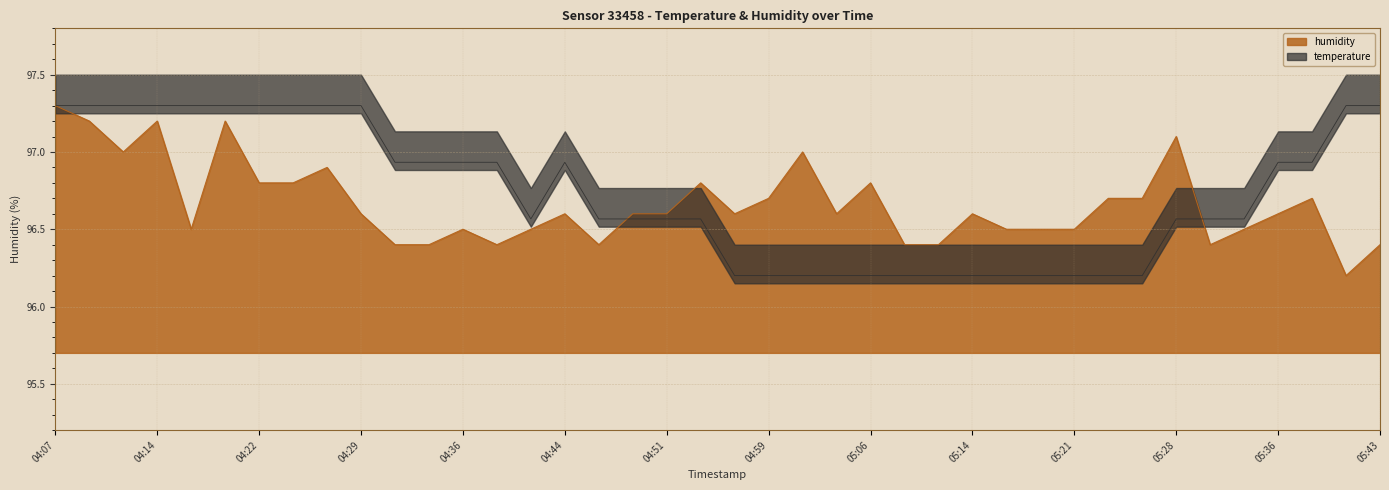

Which category has the lowest value across all series?

05:41